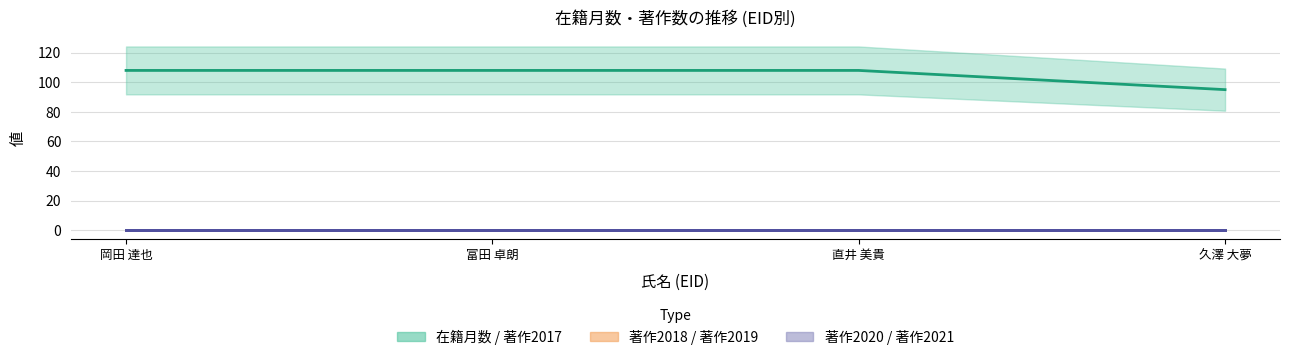

Which series has the largest range (max minus min)?

在籍月数 (line)